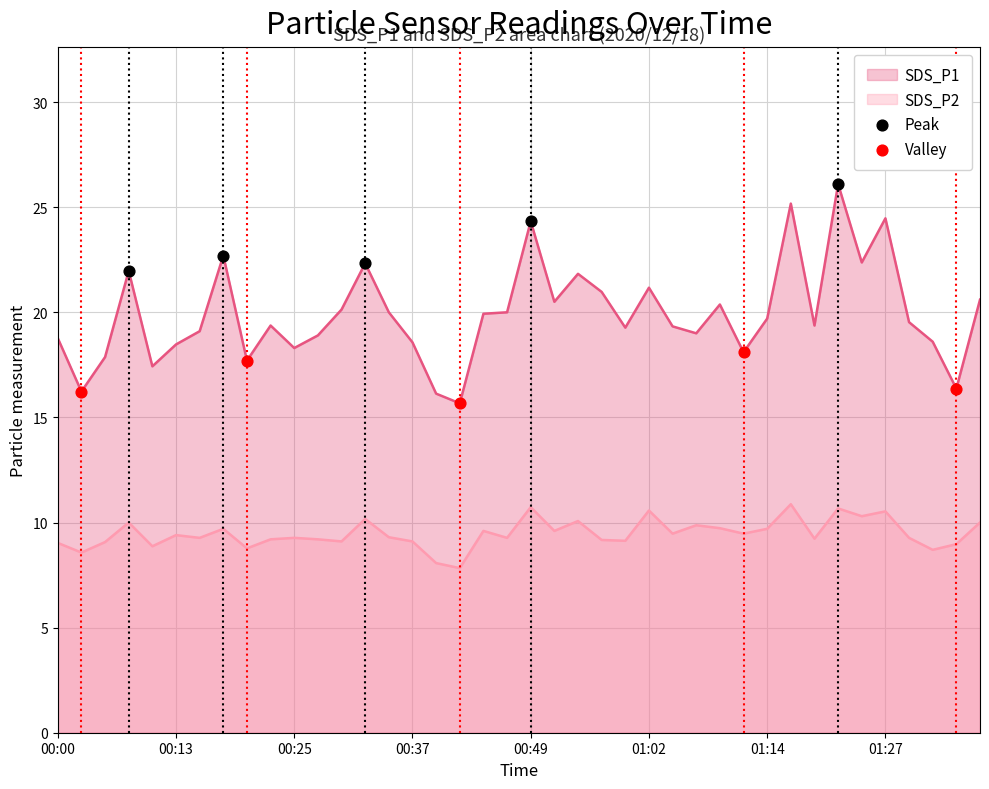

Is the value of SDS_P1 at 00:30 greater than the value of SDS_P2 at 00:18?

Yes